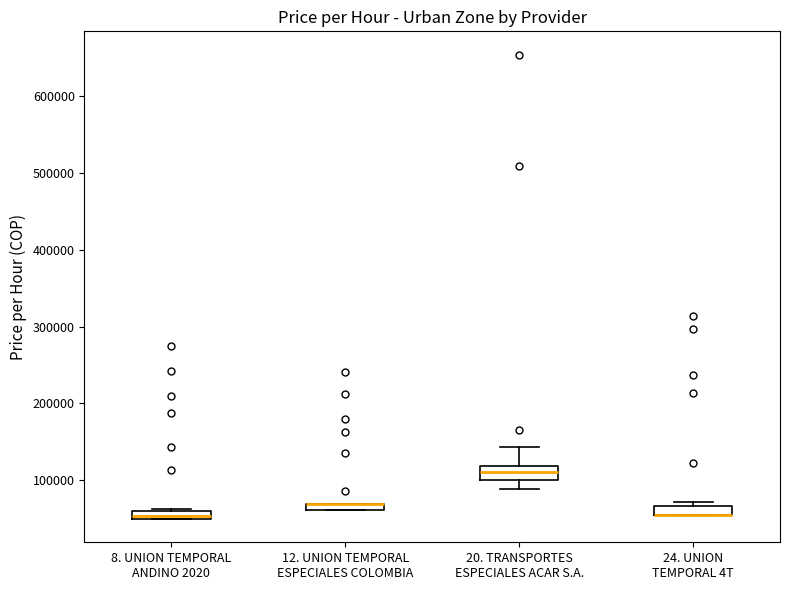

Where is the lower edge of the box for 24. UNION TEMPORAL 4T on the y-axis? The values are not printed on the chart, so give them approximately, as read against the axis.

60000